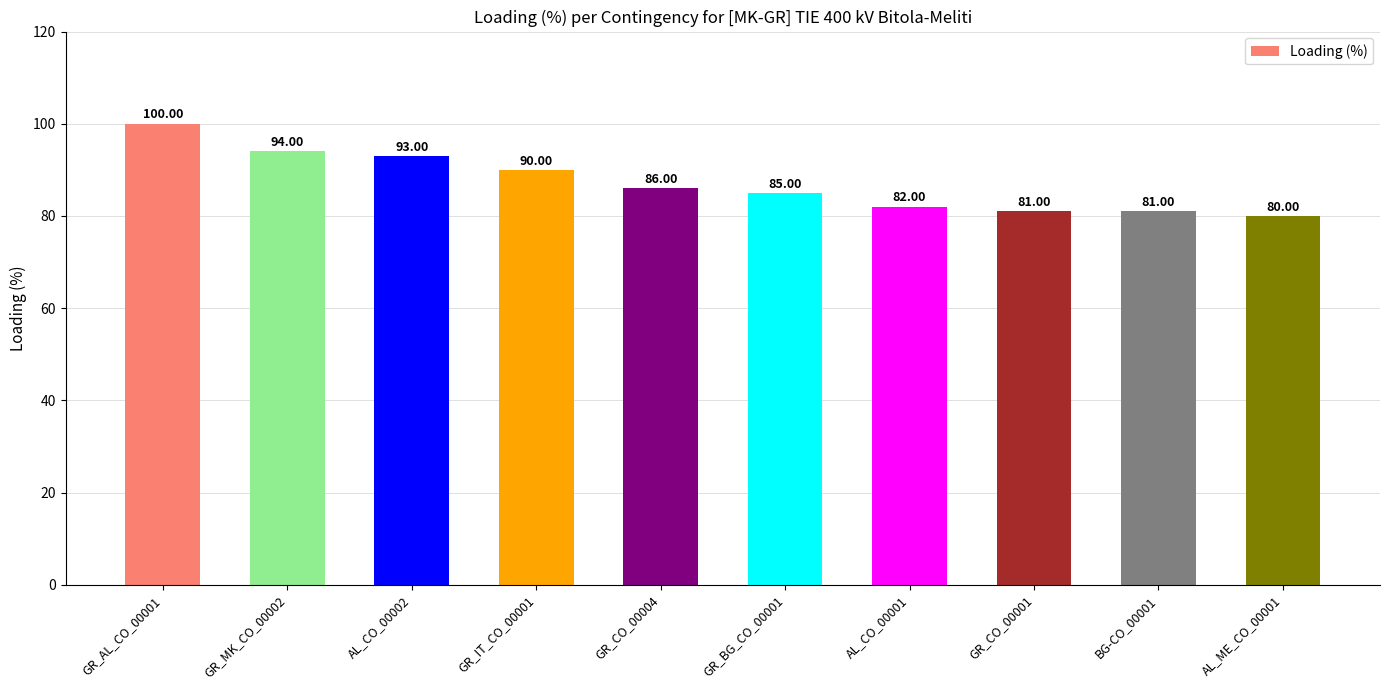

What is the value of the 9th bar from the left?

81